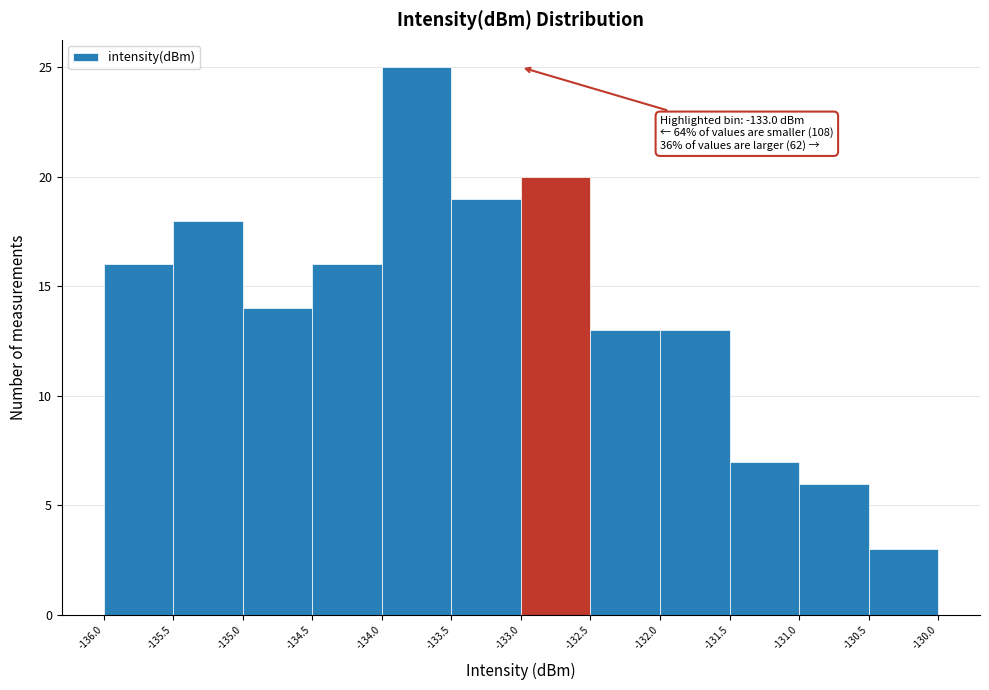

Over which range of the x-axis is the bar tallest?

-134.0 to -133.5